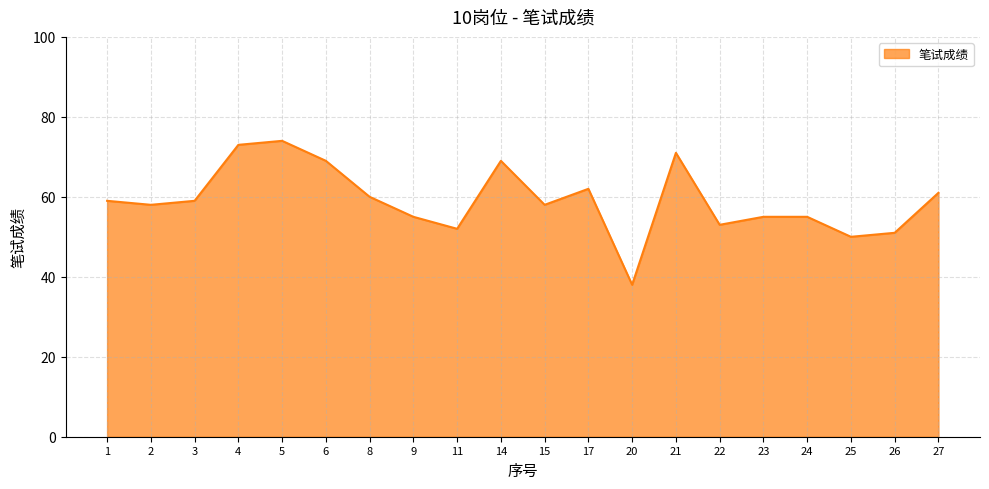

How many lines are shown in the chart?

1